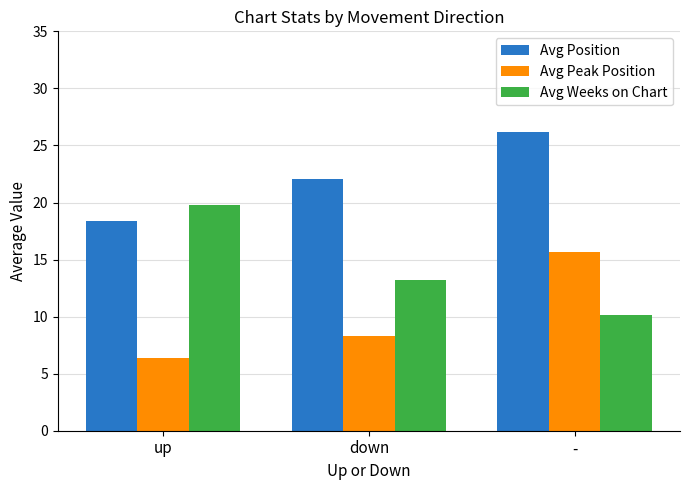

Reading left to right, list all the values displayed in this chart.

Avg Position: up=18.4	down=22.1	-=26.2
Avg Peak Position: up=6.4	down=8.3	-=15.7
Avg Weeks on Chart: up=19.8	down=13.2	-=10.2